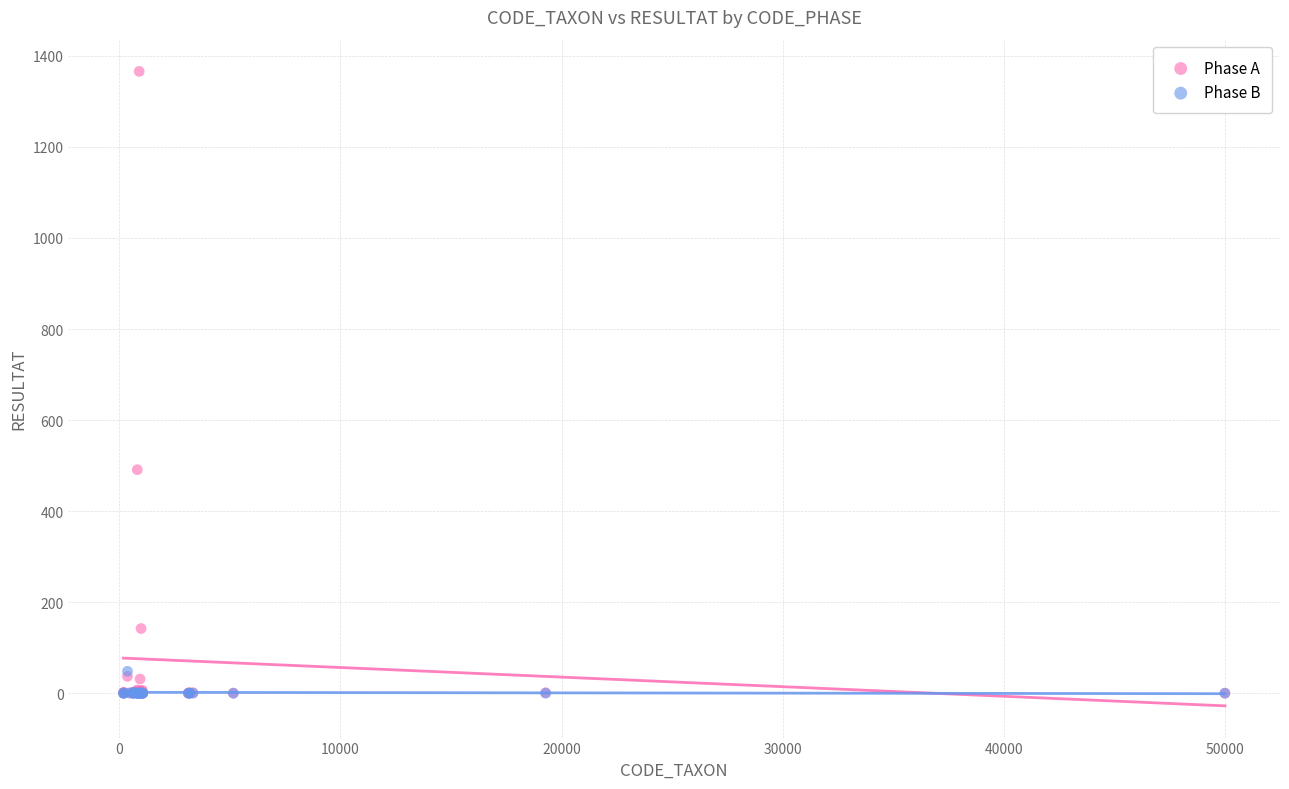

Across all series, what Y value is closest to 683?

491